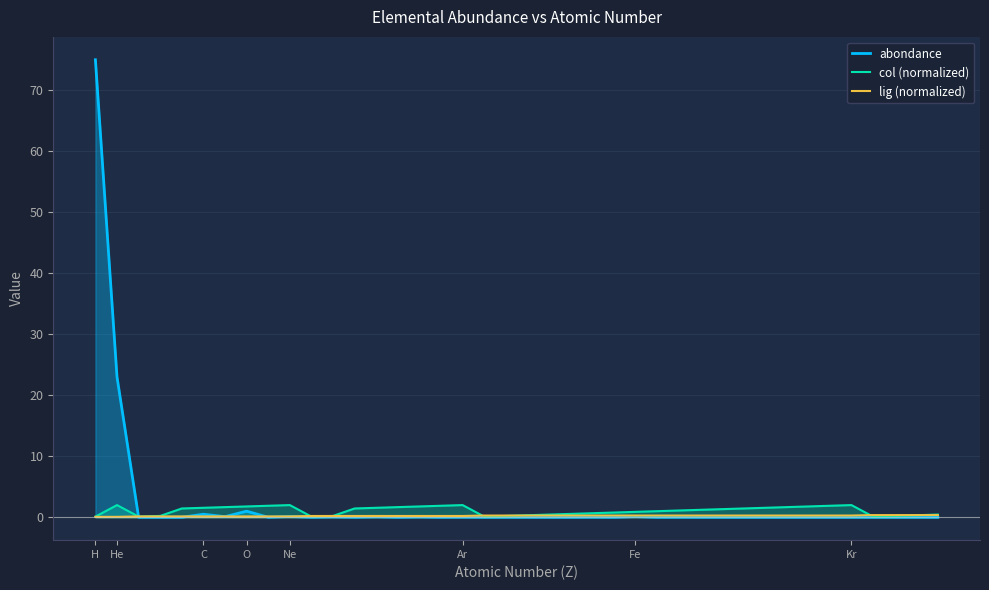

What are all the series names shown in the legend?

abondance, col (normalized), lig (normalized)